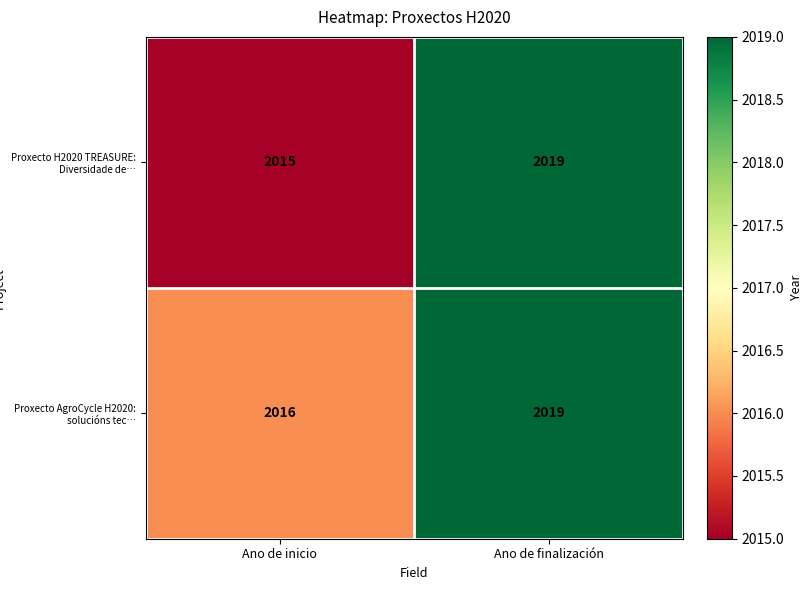

The value of Proxecto AgroCycle H2020: solucións tec… at Ano de finalización is 2019. True or false?

True